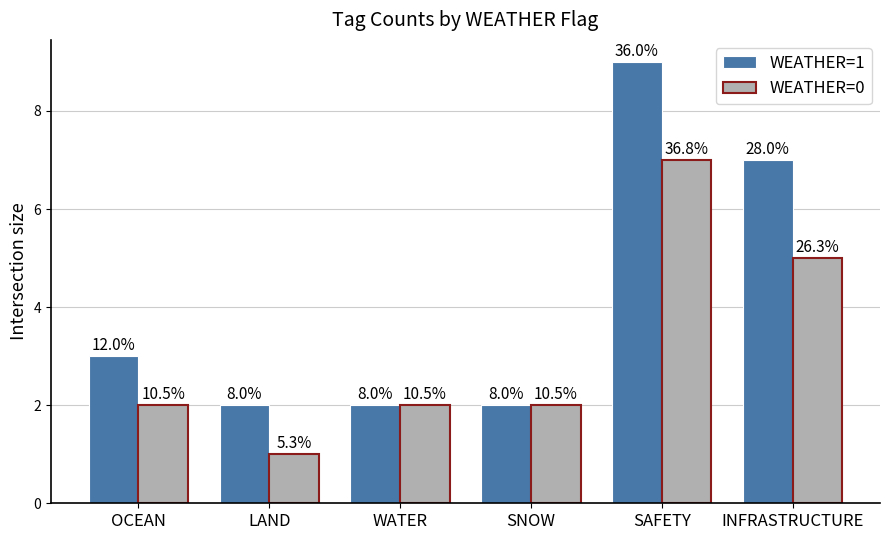

What are all the series names shown in the legend?

WEATHER=1, WEATHER=0